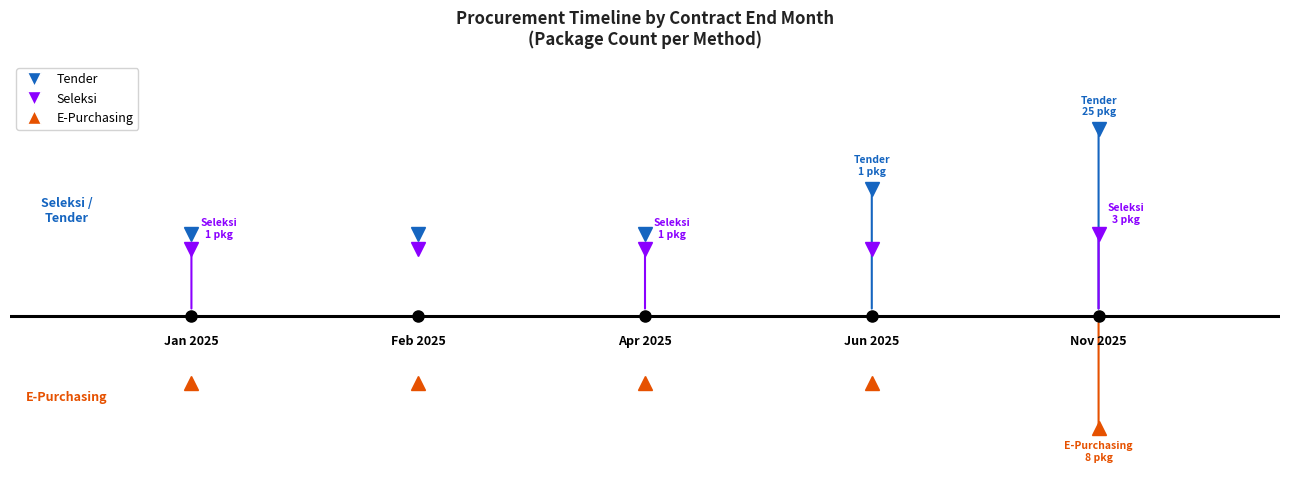

What is the sum of the Seleksi values at 4 and 1?

1.0